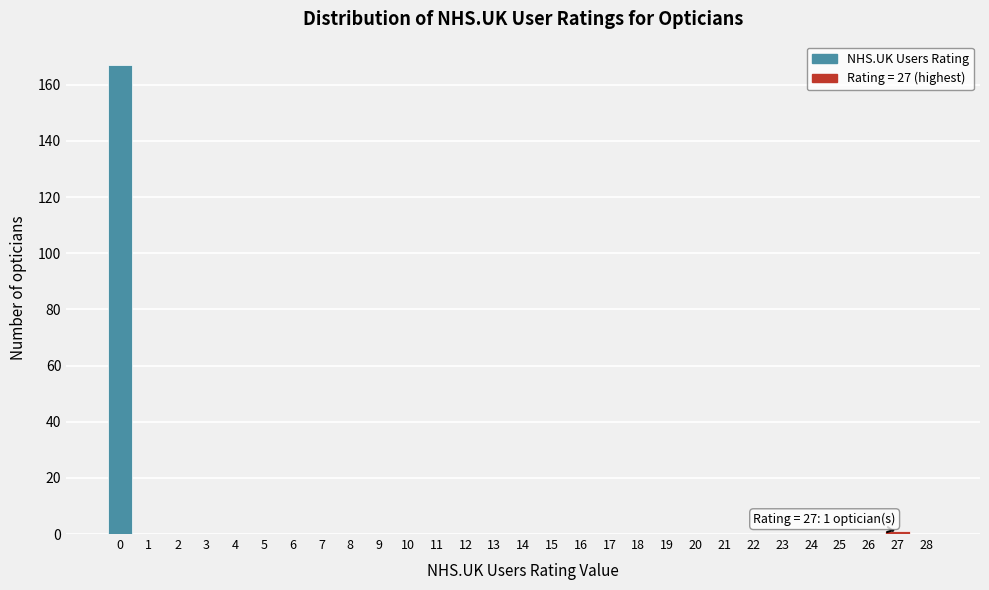

Which range on the x-axis has the tallest bar?

-0.5 to 0.5